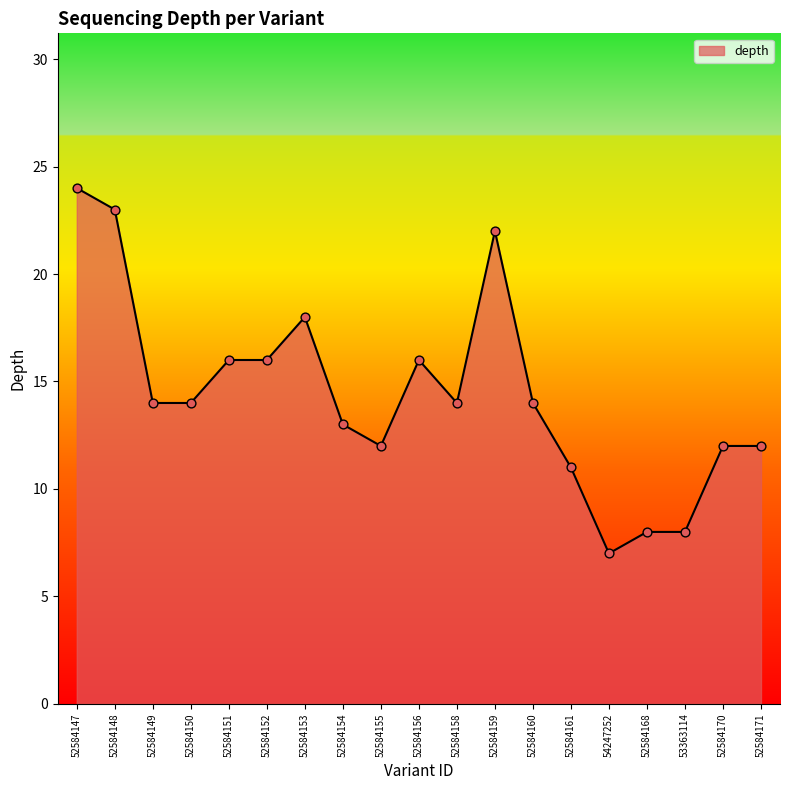

What is the ratio of the value at 52584154 to the value at 52584147?

0.5